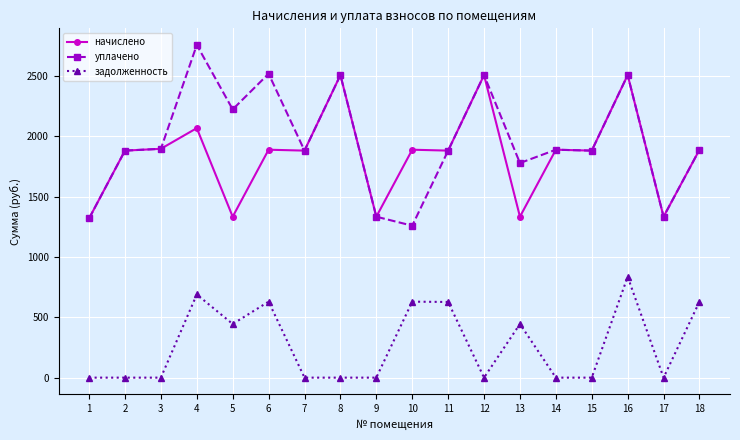

Between 11 and 14, which series saw the biggest shift?

задолженность